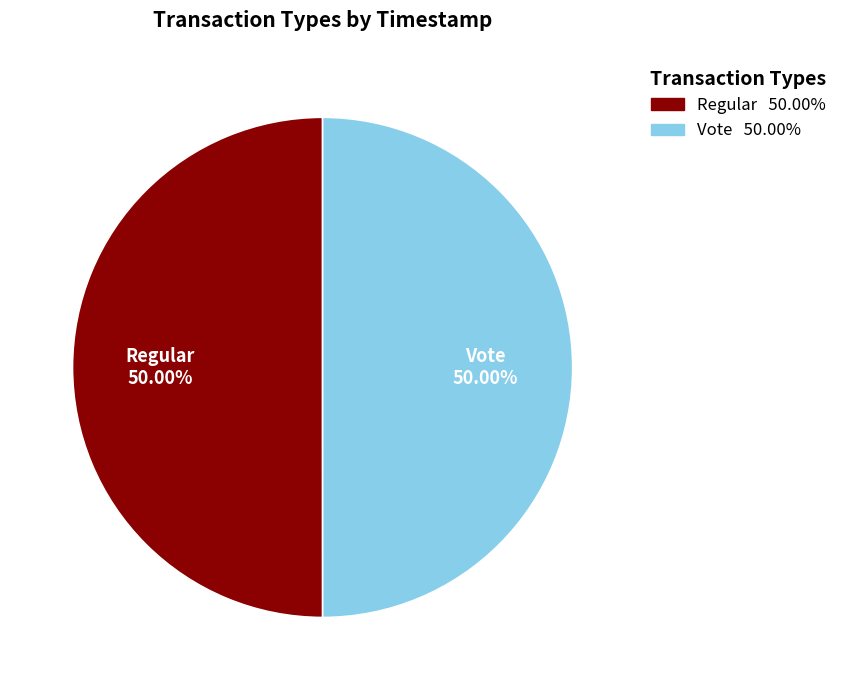

What is the ratio of the value at Vote to the value at Regular?

1.0